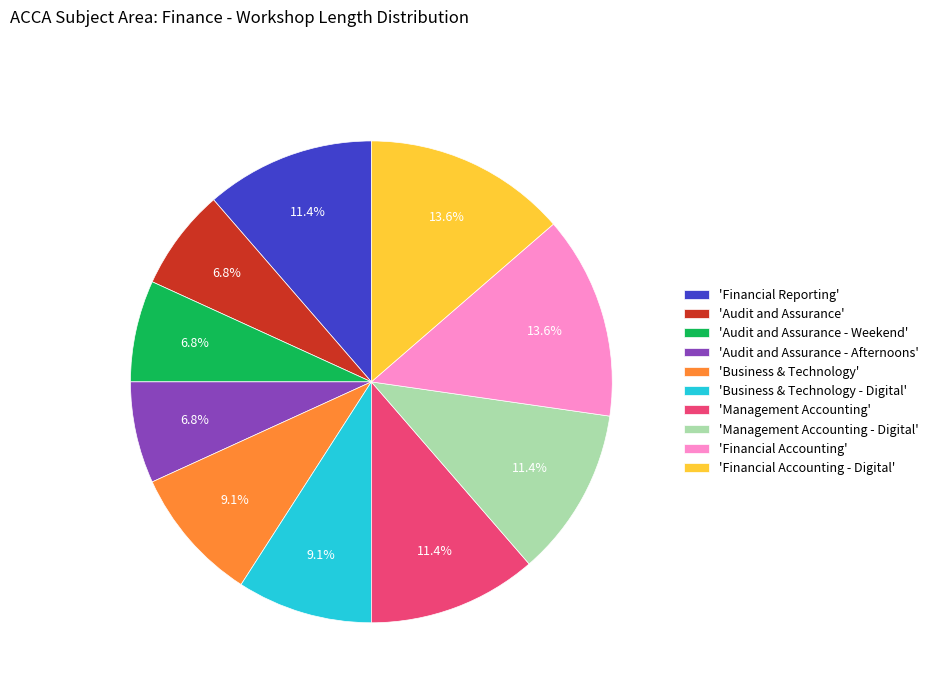

Does any single category account for the majority?

No